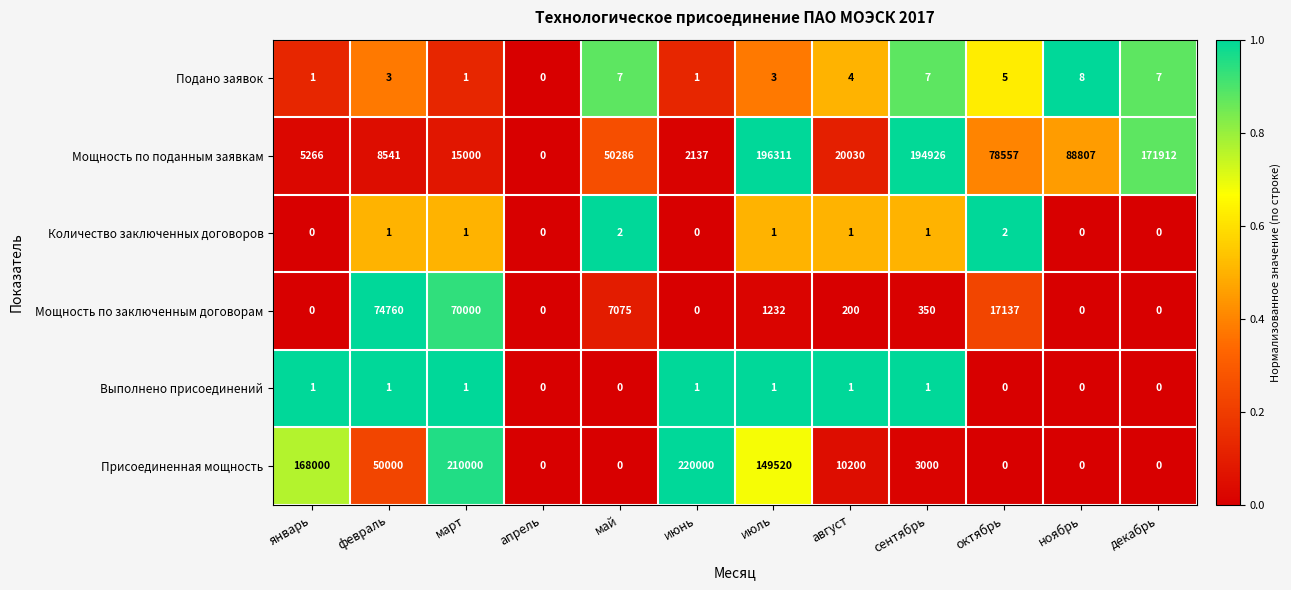

At which category is the sum across all series the highest?

июль